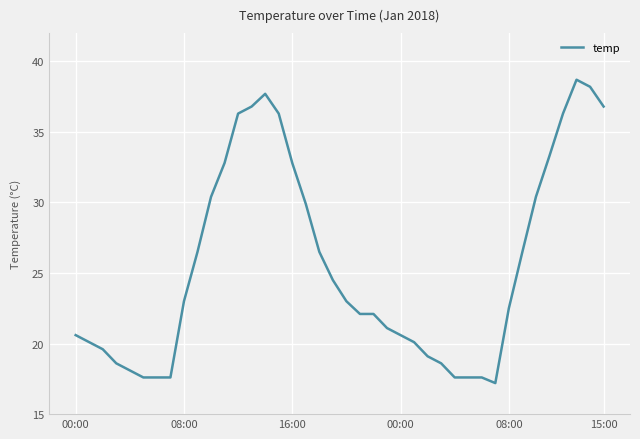

What is the minimum value shown in the chart?

17.2